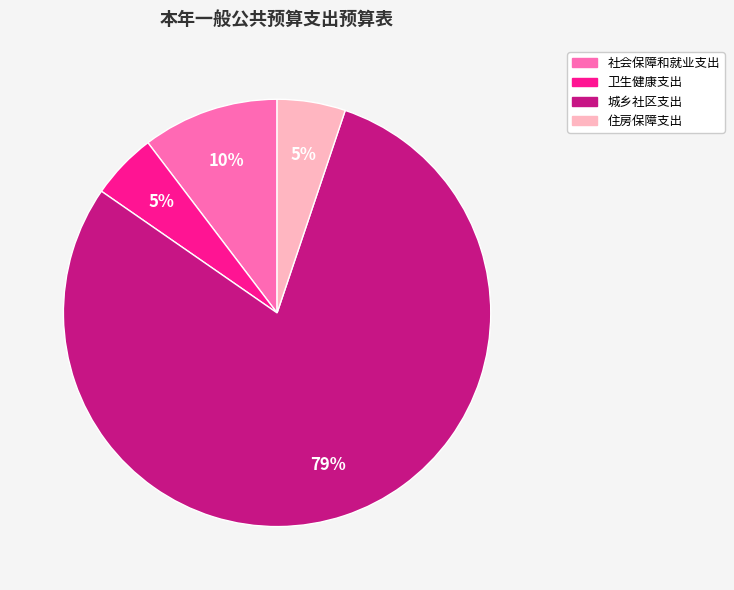

How many segments does this pie chart have?

4